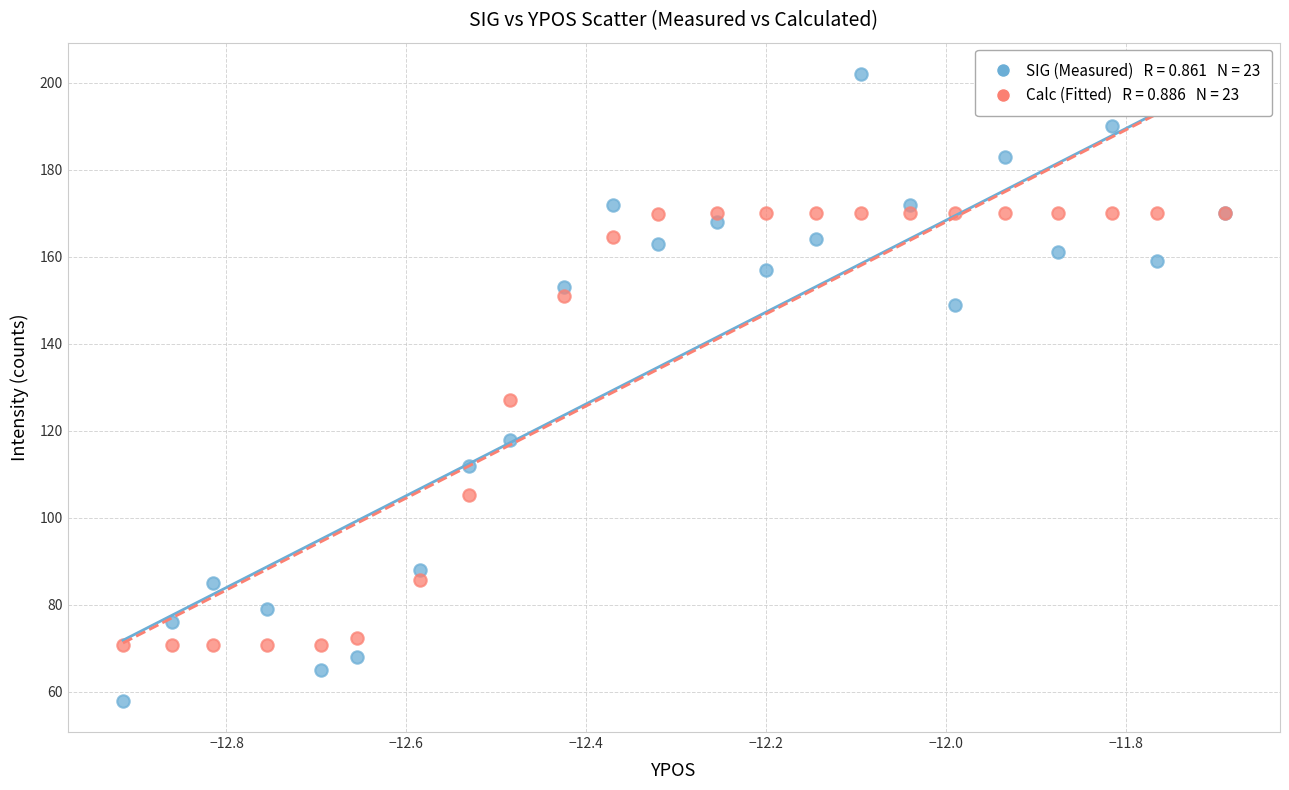

Across all series, what Y value is closest to 130?

127.0